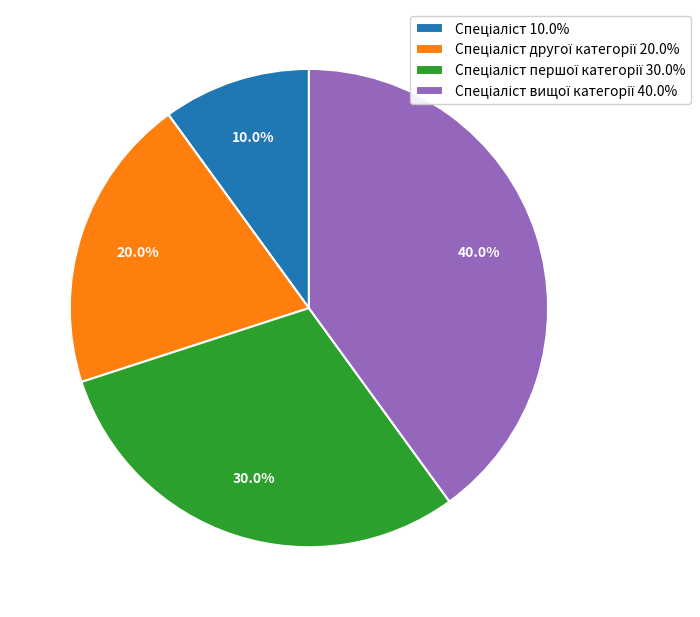

Is there any slice that represents more than half of the pie?

No